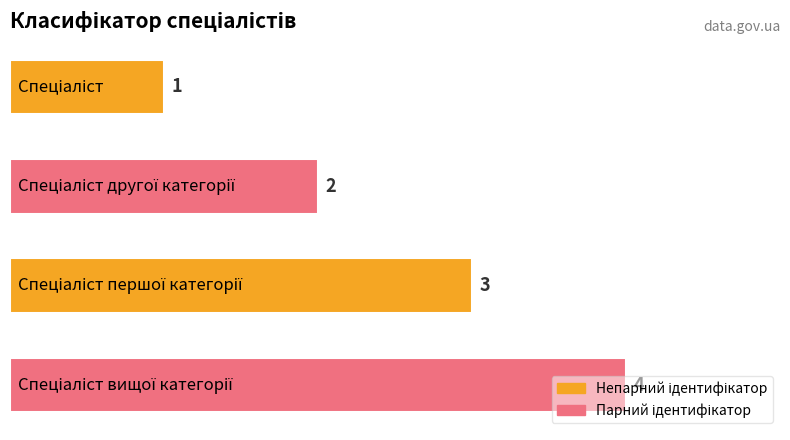

Count the values in the range 2 to 4.

3